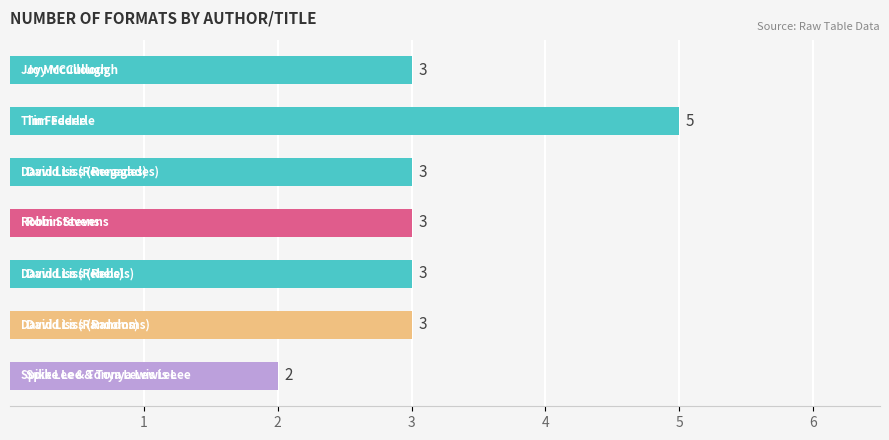

What is the greatest value displayed?

5